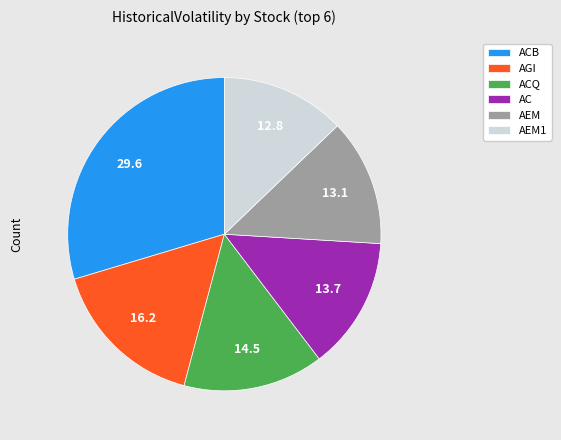

Is it true that AEM is 13% of the pie?

True